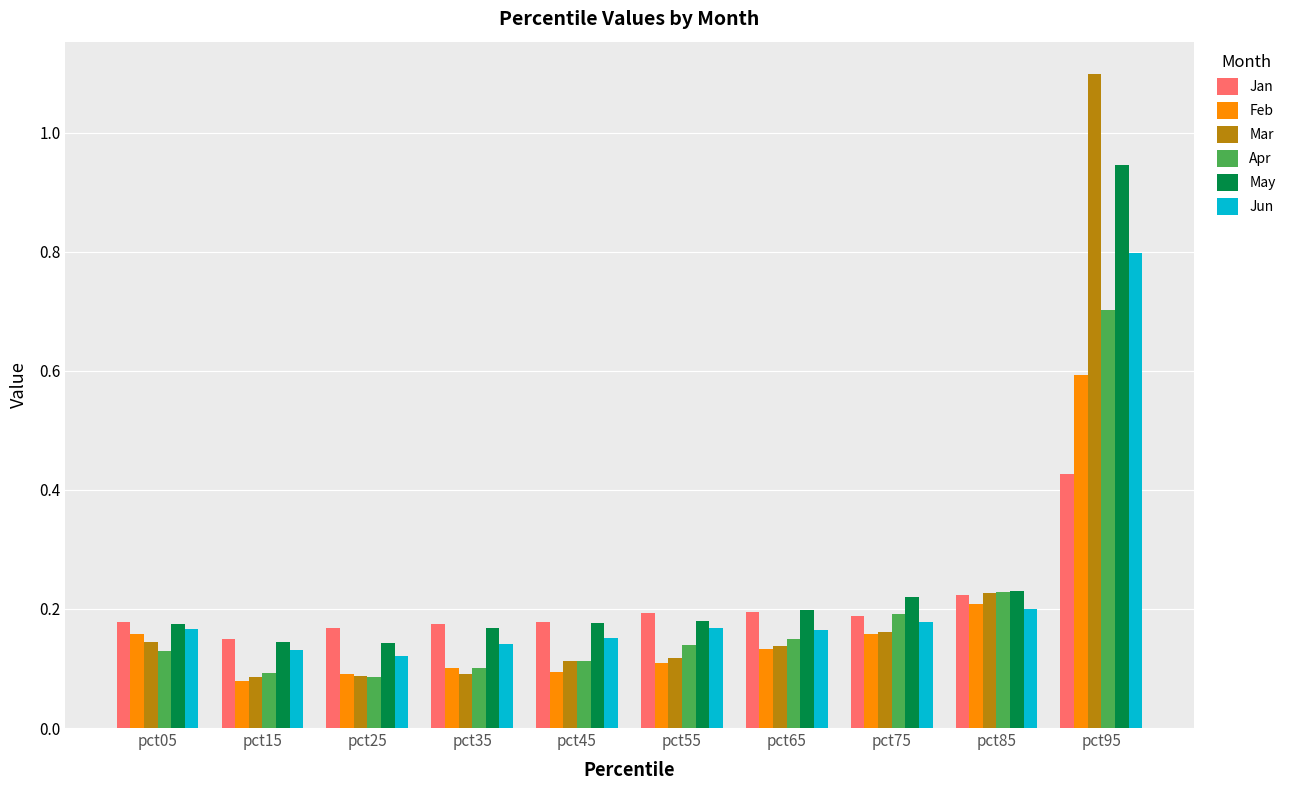

At how many categories does at least one series exceed 0?

10